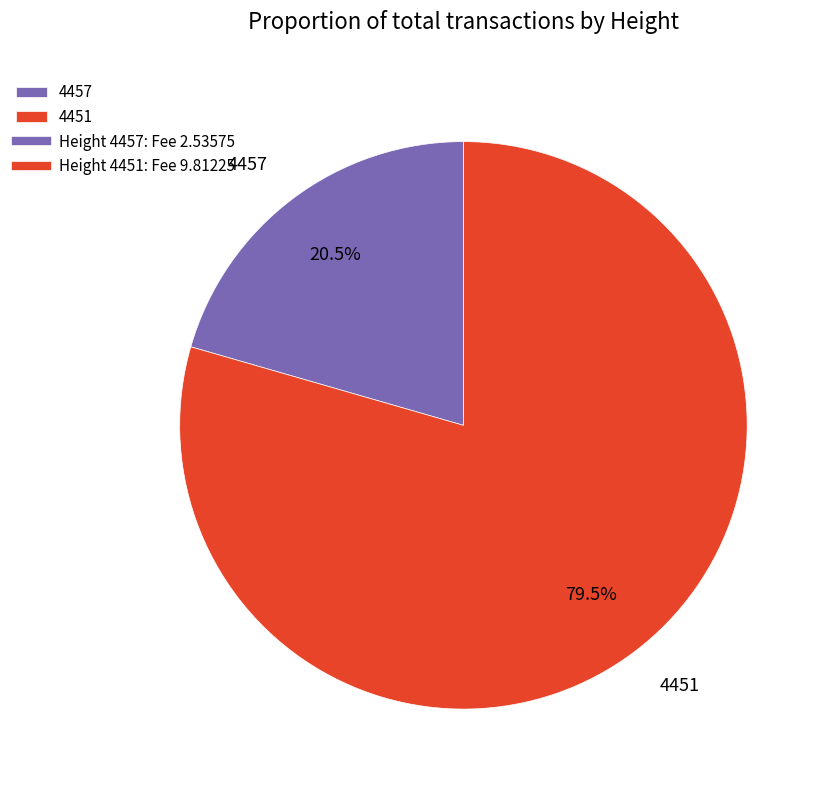

What is the smallest slice in the pie chart?

4457